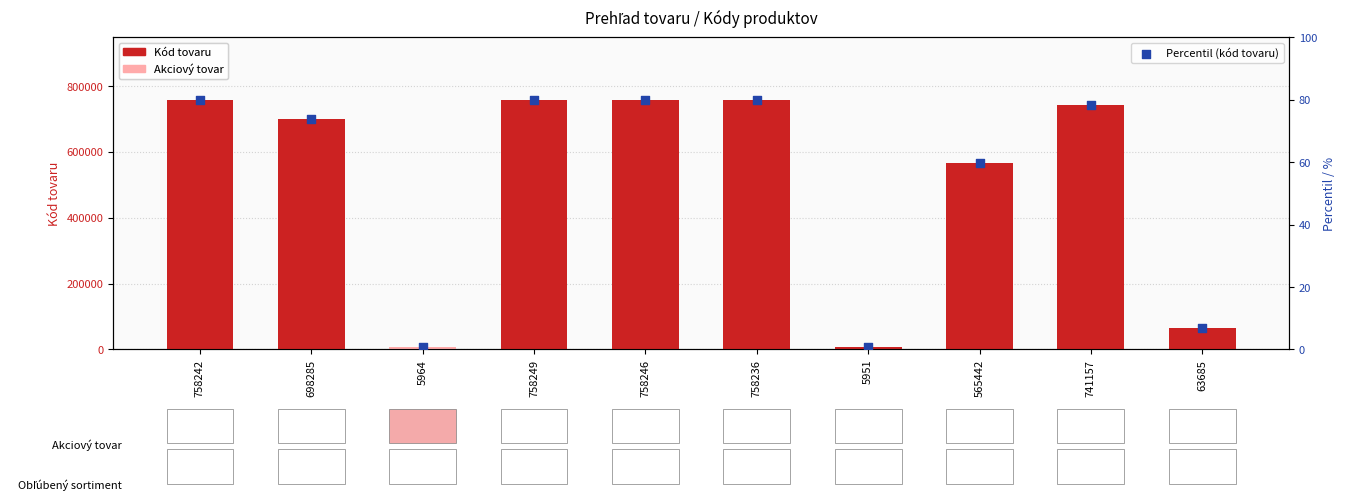

At which category is the sum across all series the highest?

758249